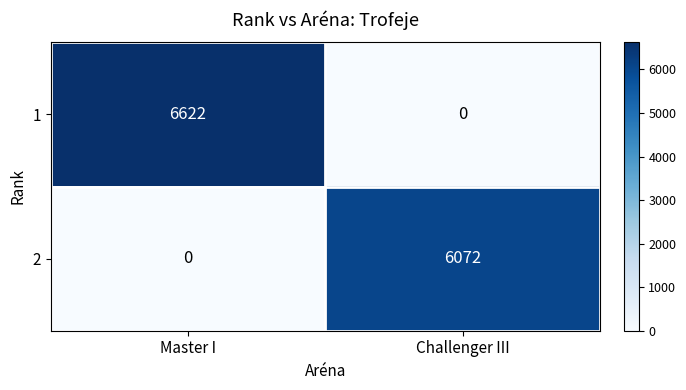

Read the 2 value at Challenger III, to the nearest 10.

6070